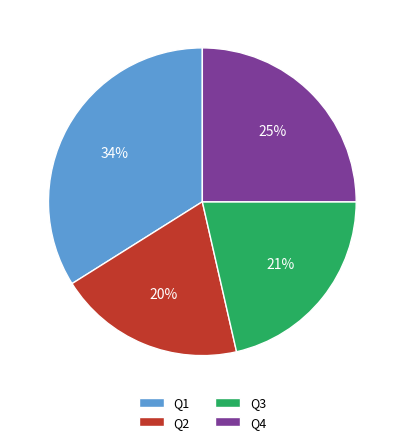

Between Q1 and Q3, which is larger?

Q1